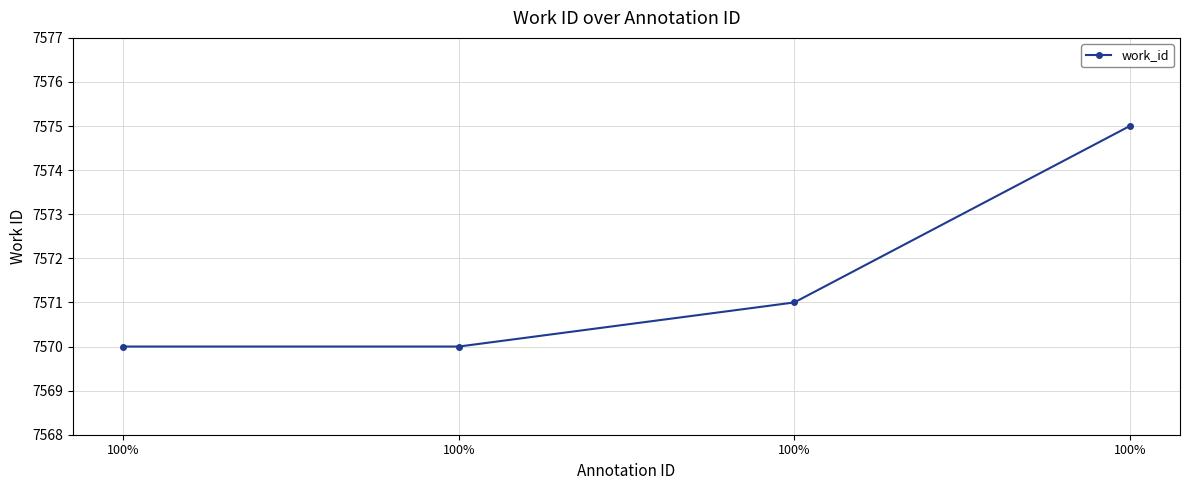

What is the value of the 2nd point from the left?

7570